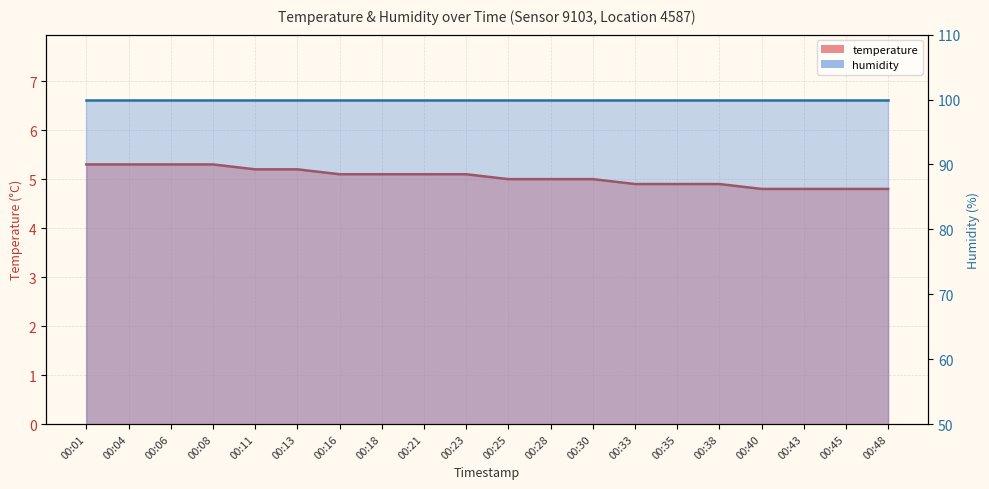

What value does the data have at 00:33?

4.9